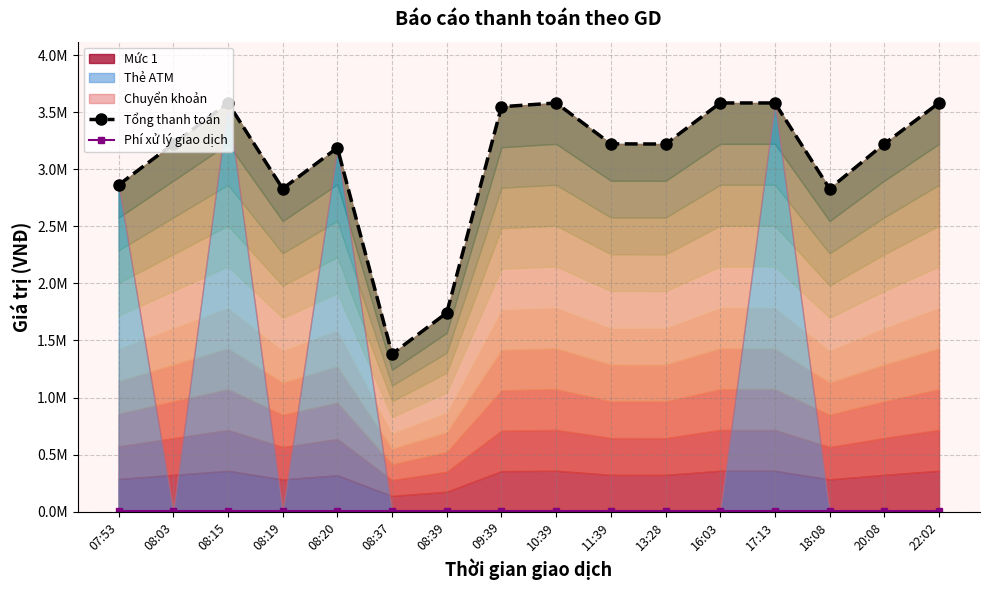

Is it true that Phí xử lý giao dịch equals 2070 at 08:15?

False